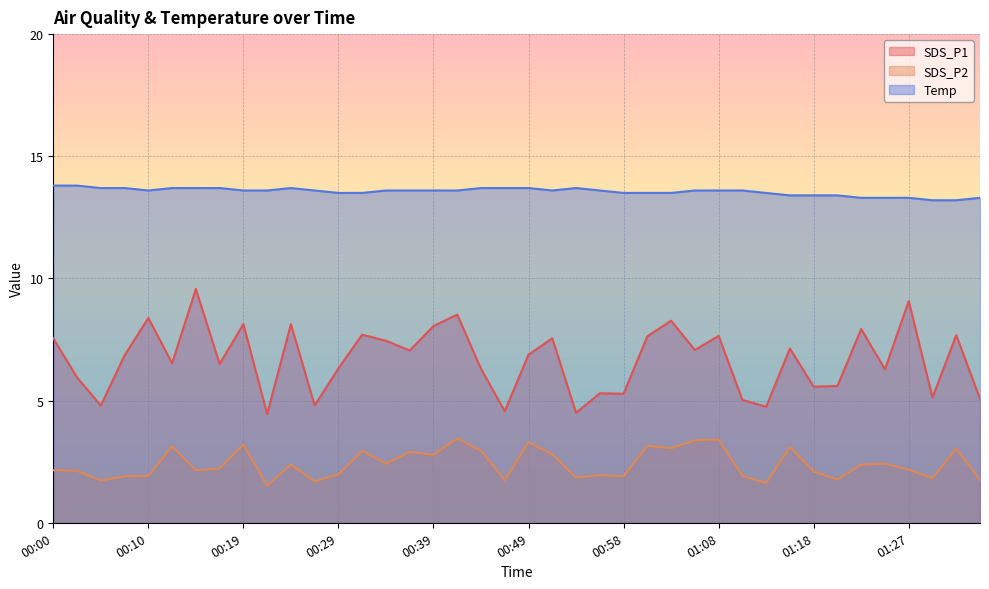

Where is SDS_P2 nearest to the value 2?

00:29